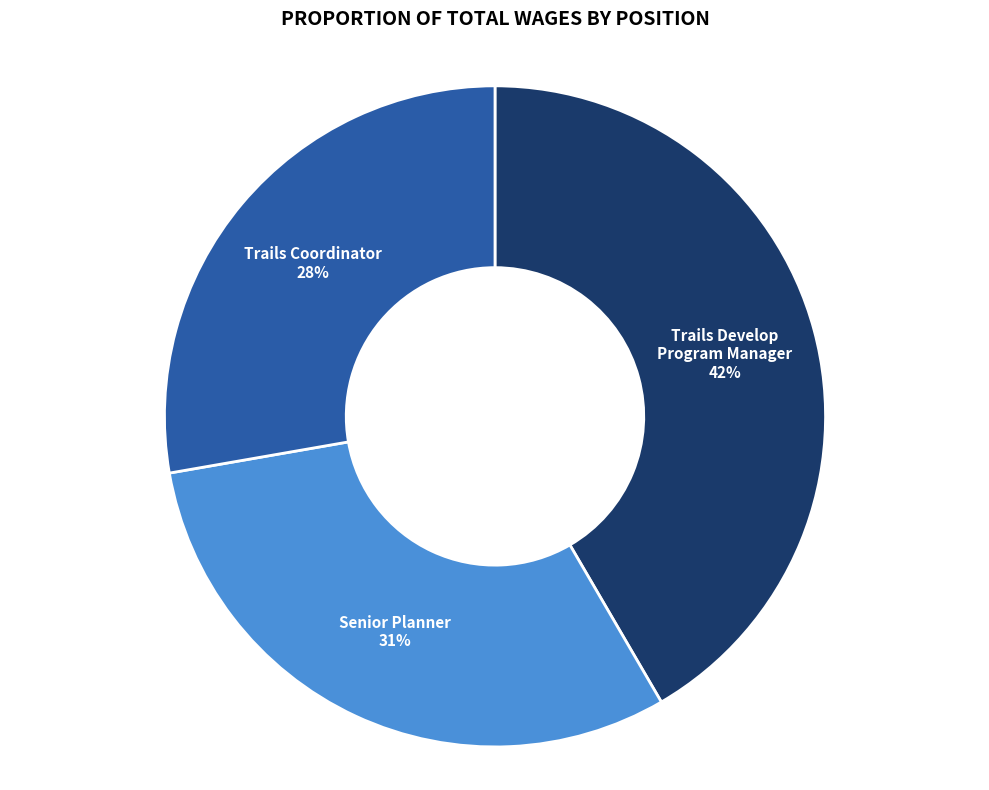

What is the ratio of the value at Trails Coordinator to the value at Senior Planner?

0.9